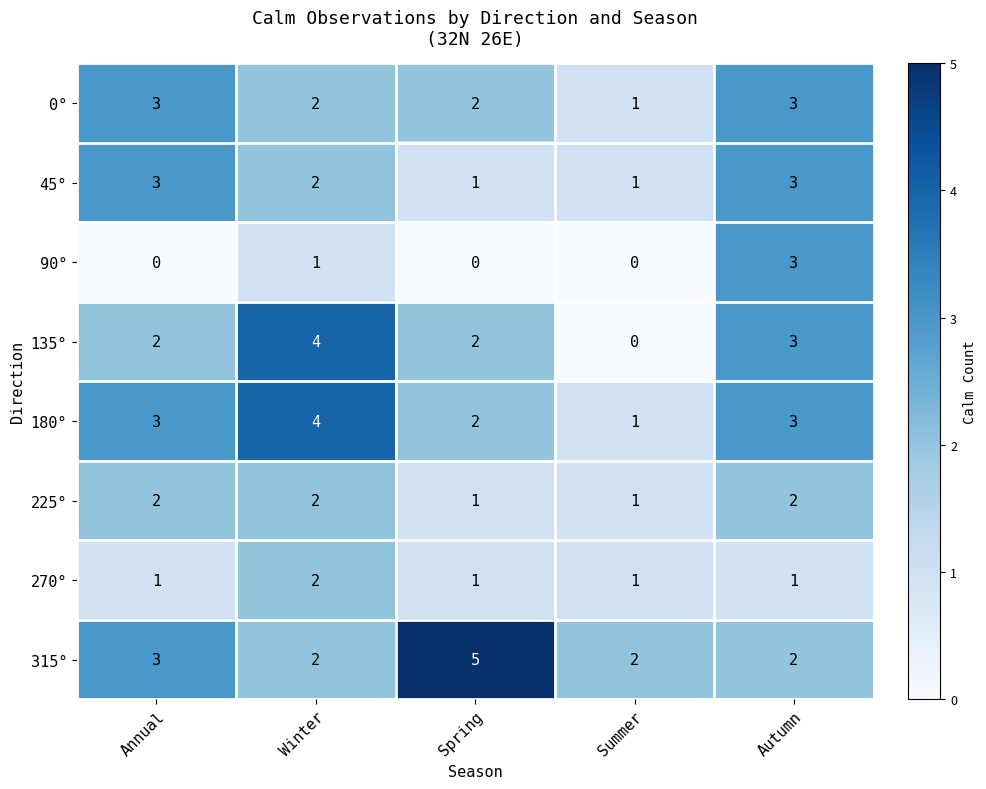

The value of 180° at Annual is 1. True or false?

False